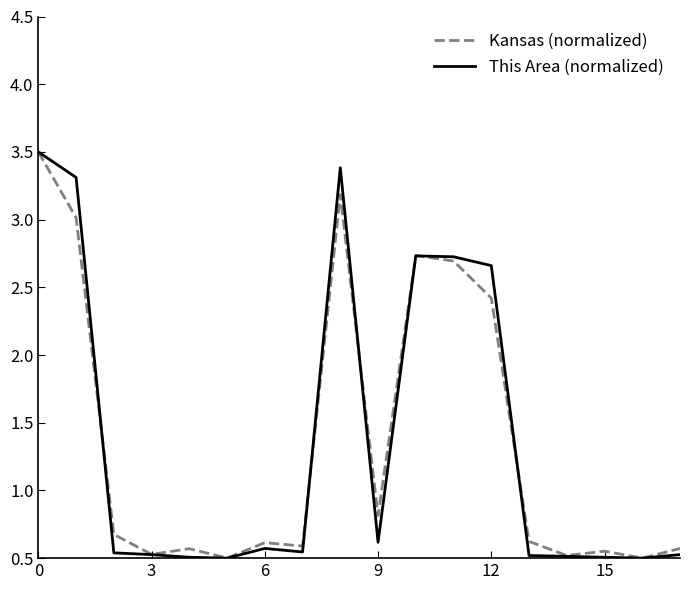

What is the maximum value for Kansas (normalized)?

3.5